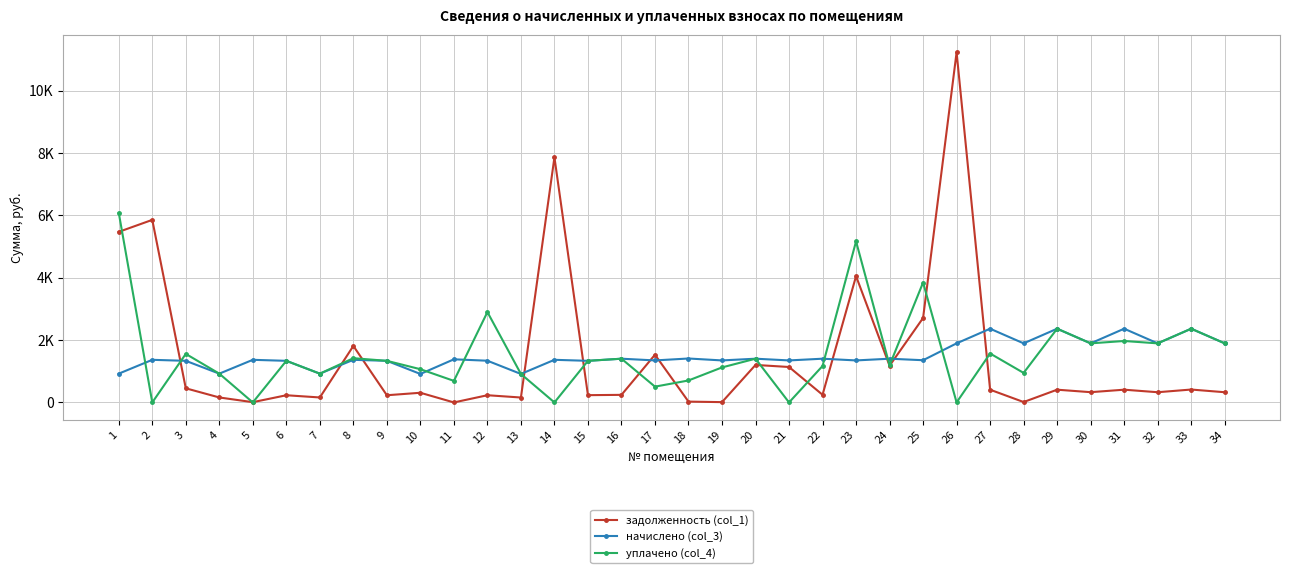

What is the difference between the maximum and minimum values in the уплачено (col_4) series?

6081.9